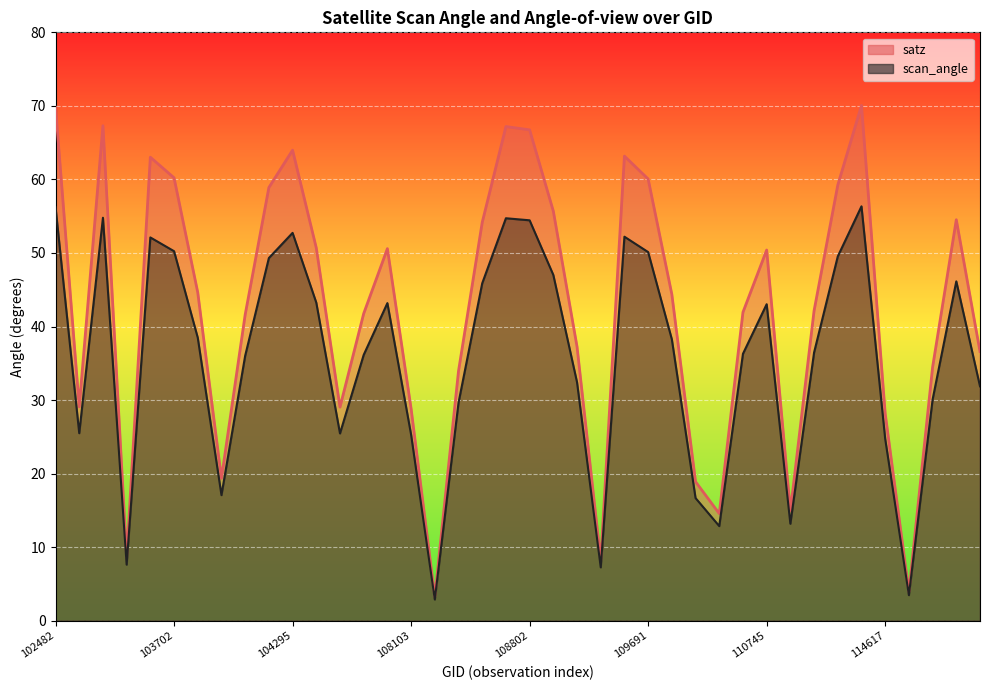

What is the sum of all satz values?

1691.3